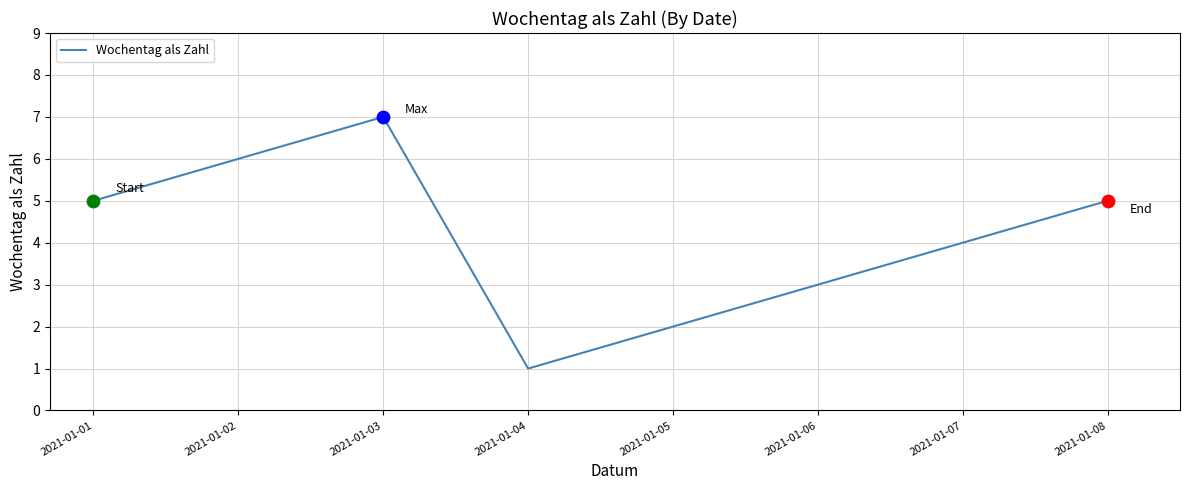

What is the ratio of the value at 2021-01-08 to the value at 2021-01-03?

0.7